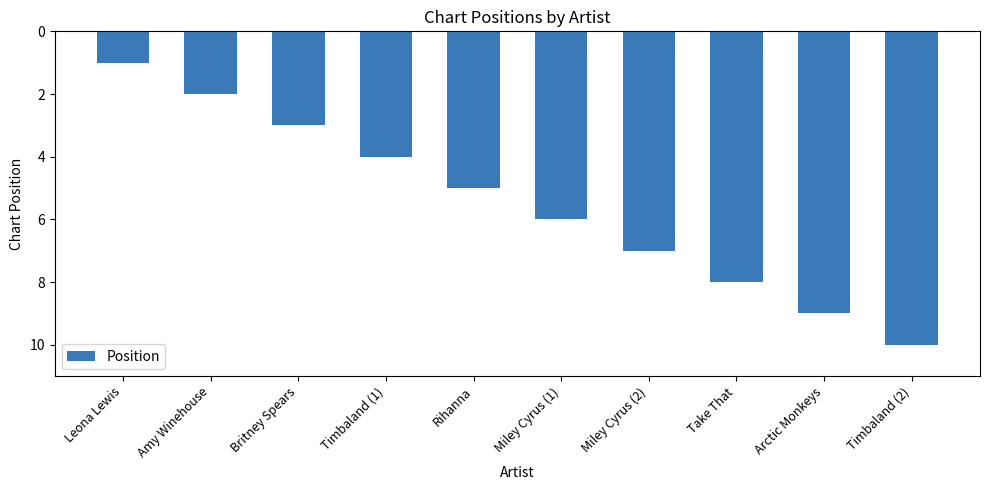

What is the value of the 3rd bar from the left?

3